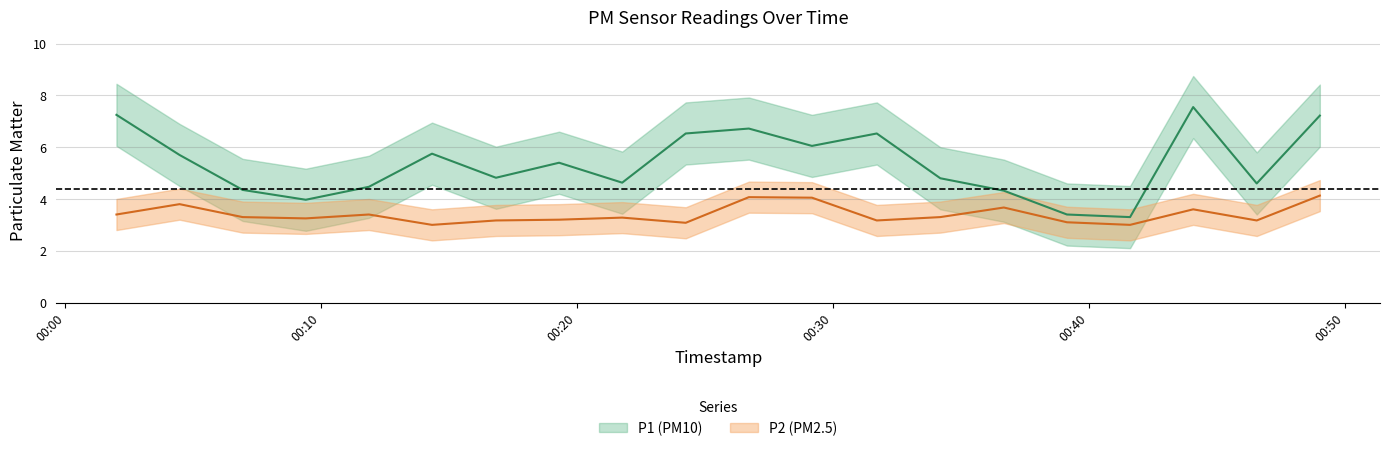

What is the difference between the maximum and minimum values in the P1 series?

4.2